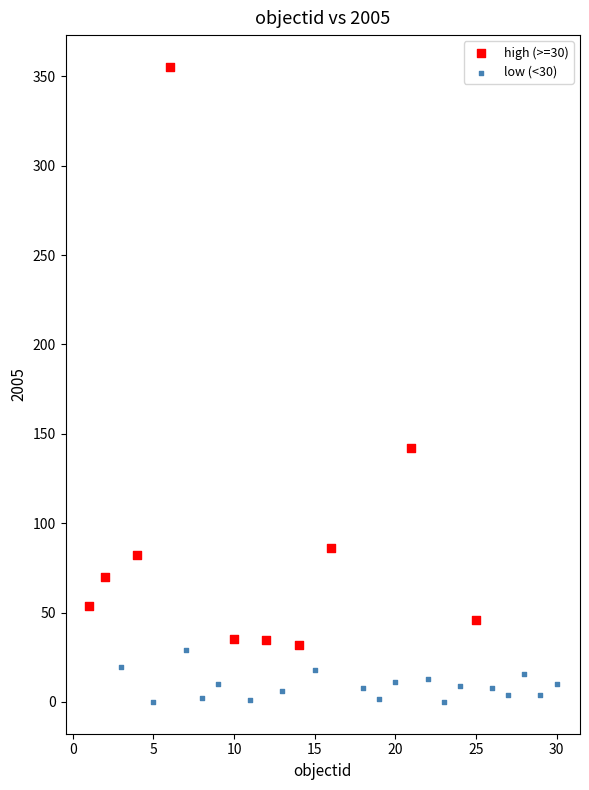

Which series has the widest spread of Y values?

high (>=30)